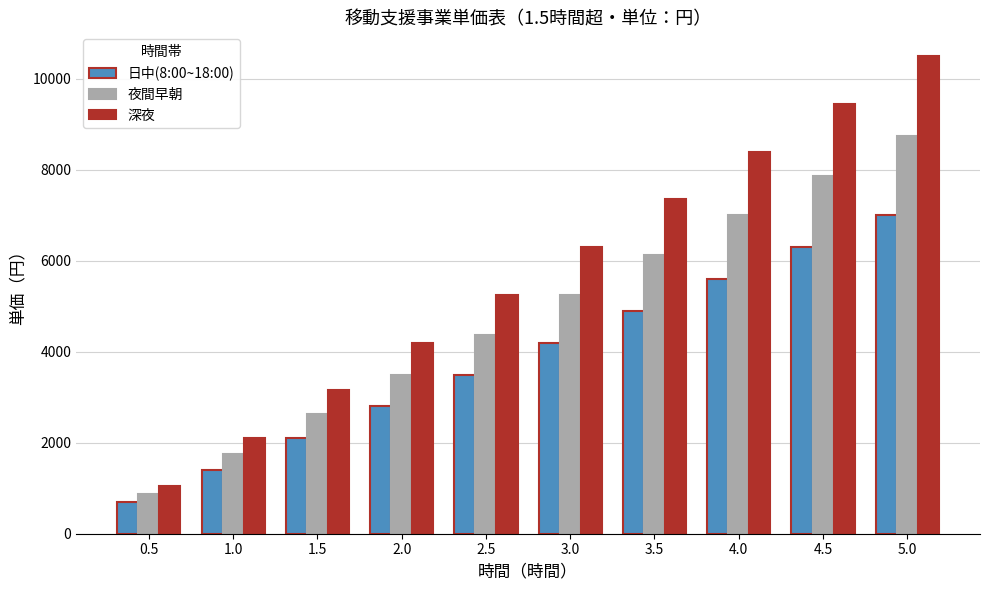

What is the value of the 深夜 bar at the 8th from the left?

8400